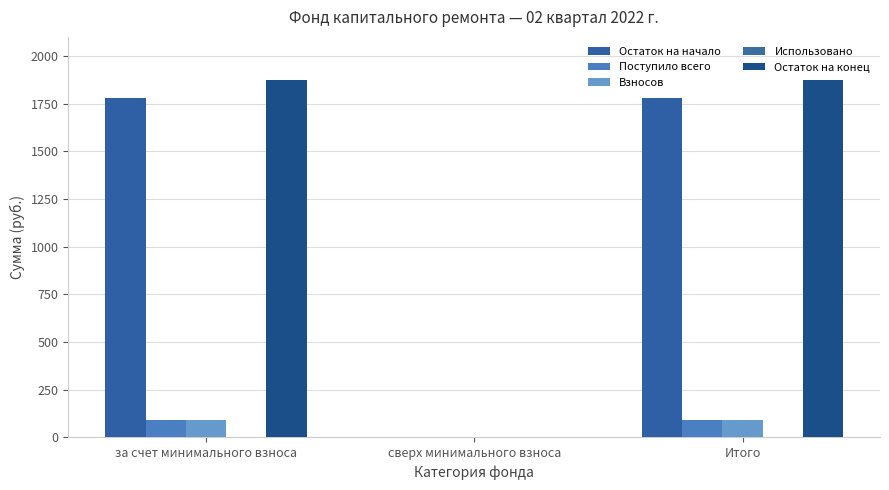

What is the total value across all series at Итого?

3835.5